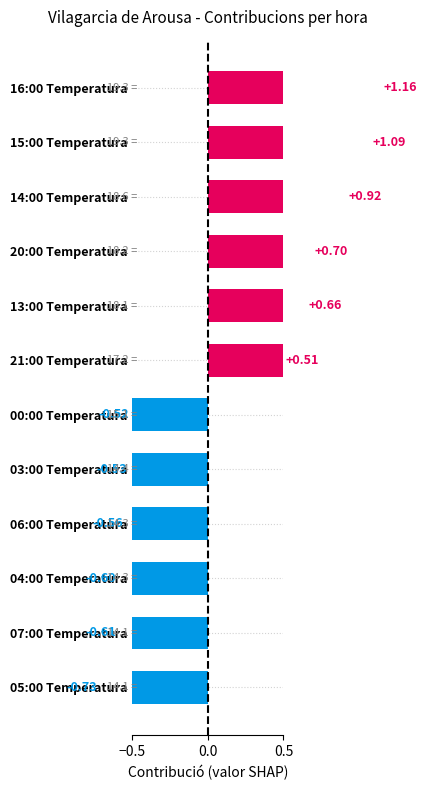

How many values are above zero?

6